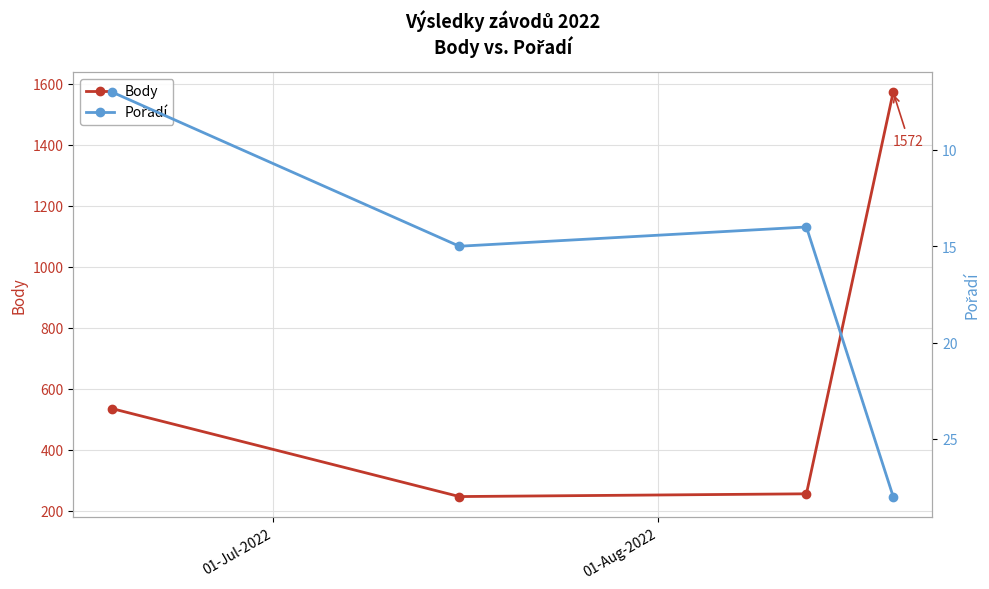

How many values in the Pořadí series are below 15?

2